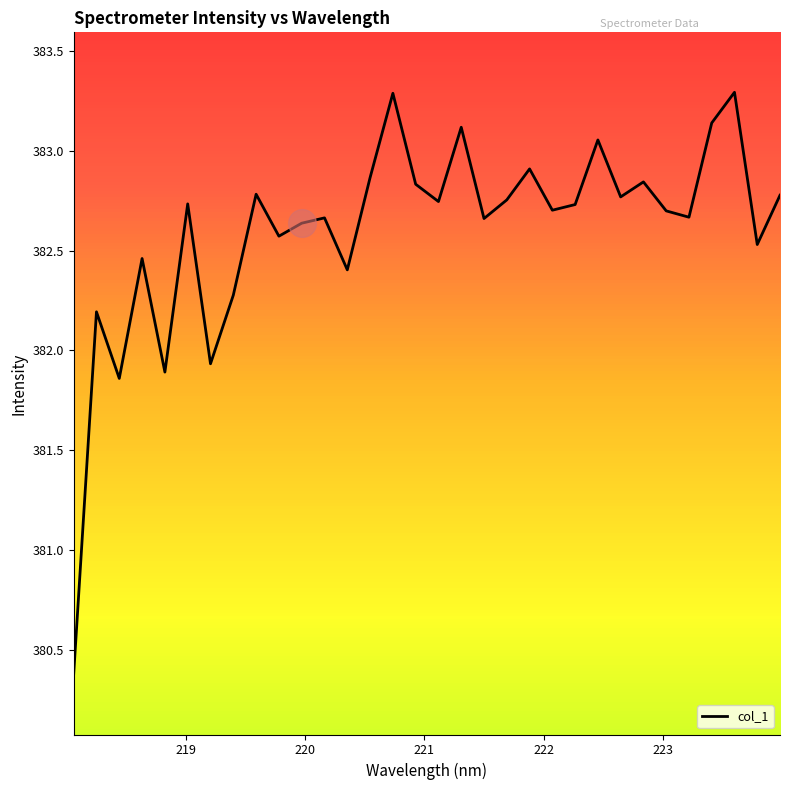

What is the difference between the maximum and minimum values?

2.9